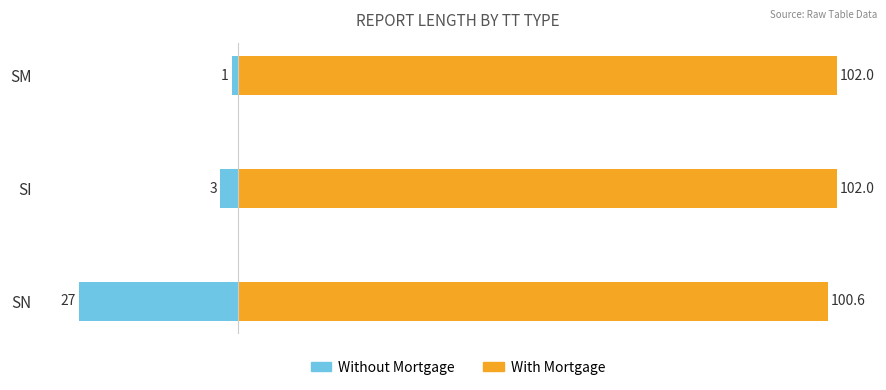

How many distinct data groups are displayed?

2